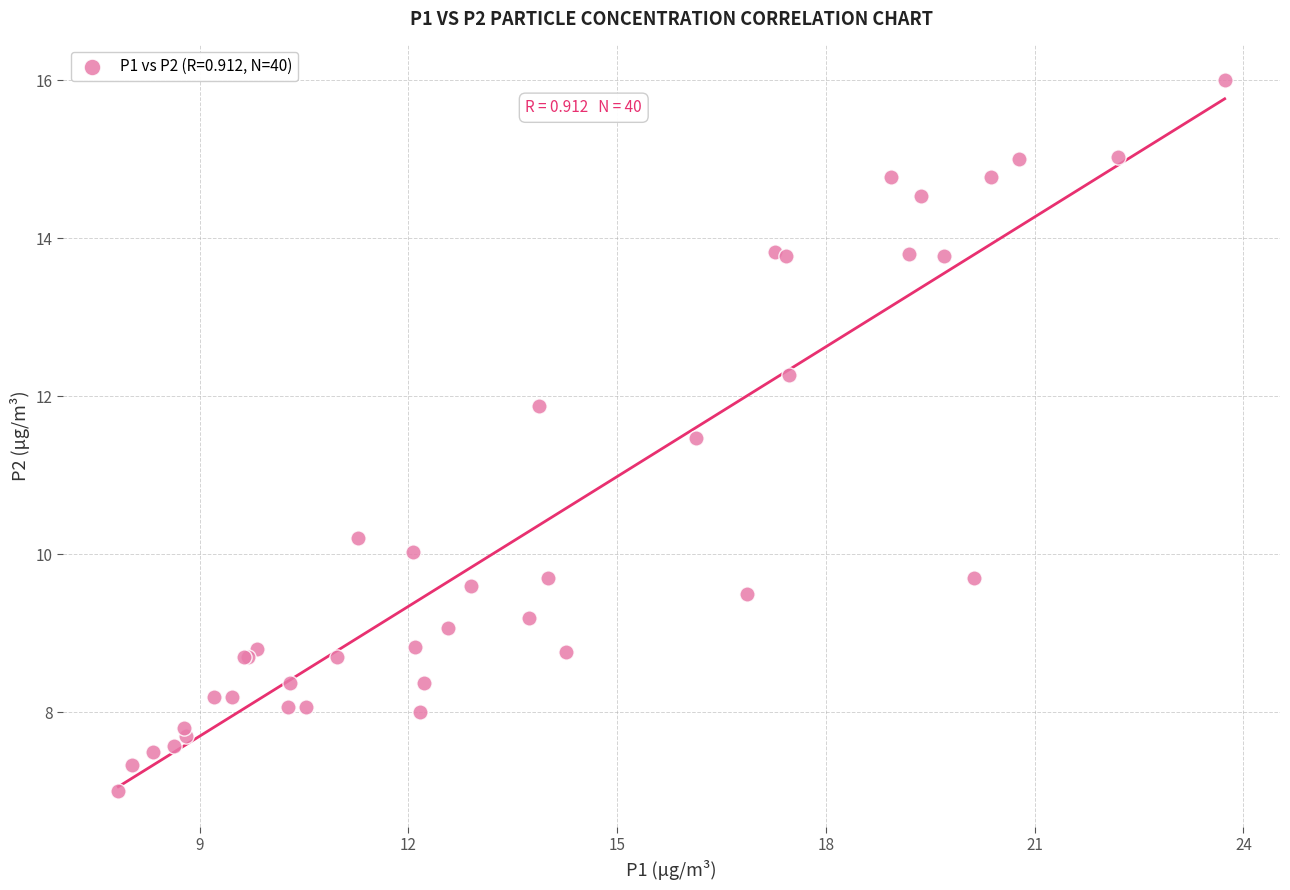

What Y value in the scatter plot is closest to 11?

11.5